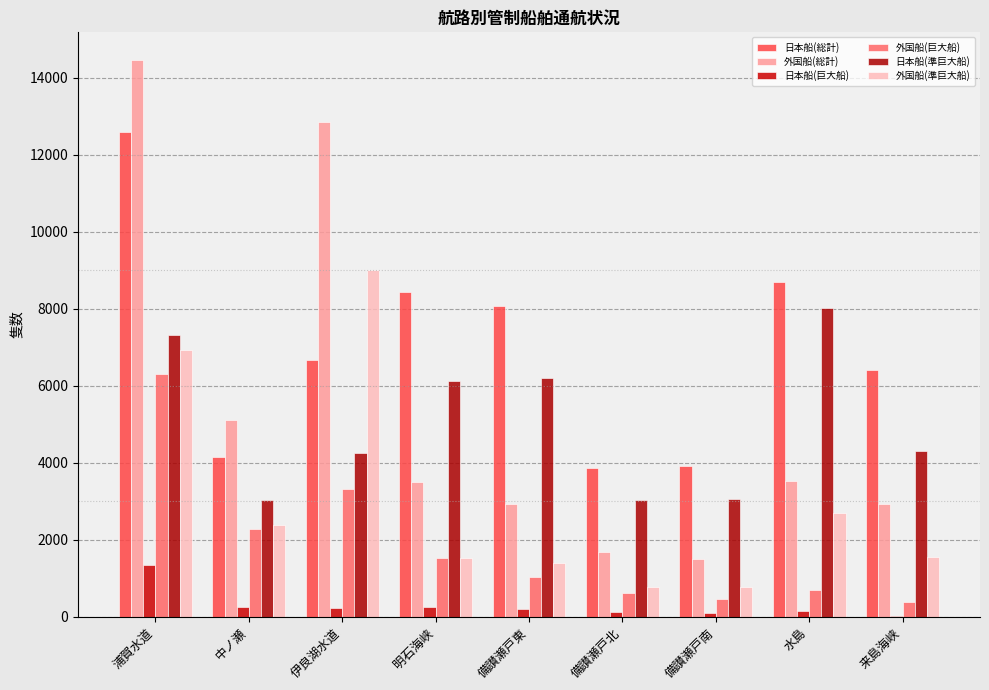

Is it true that 日本船(総計) equals 6165 at 備讃瀬戸南?

False